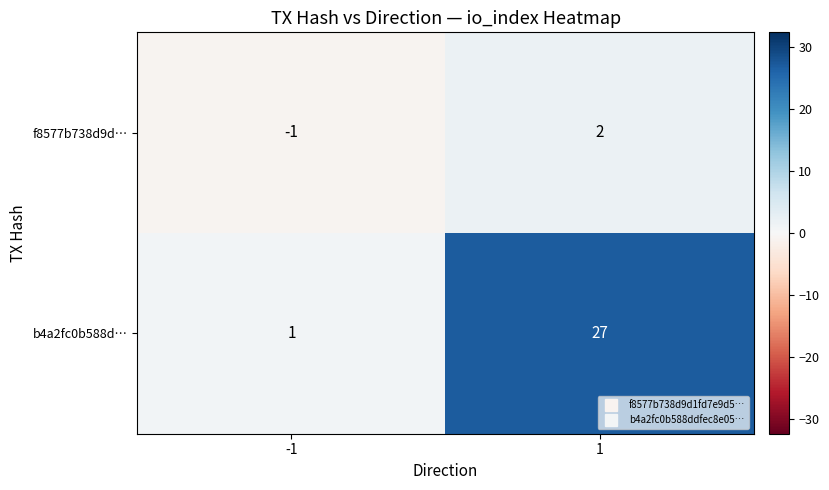

True or false: f8577b738d9d… has a value of 1 at 1.

False